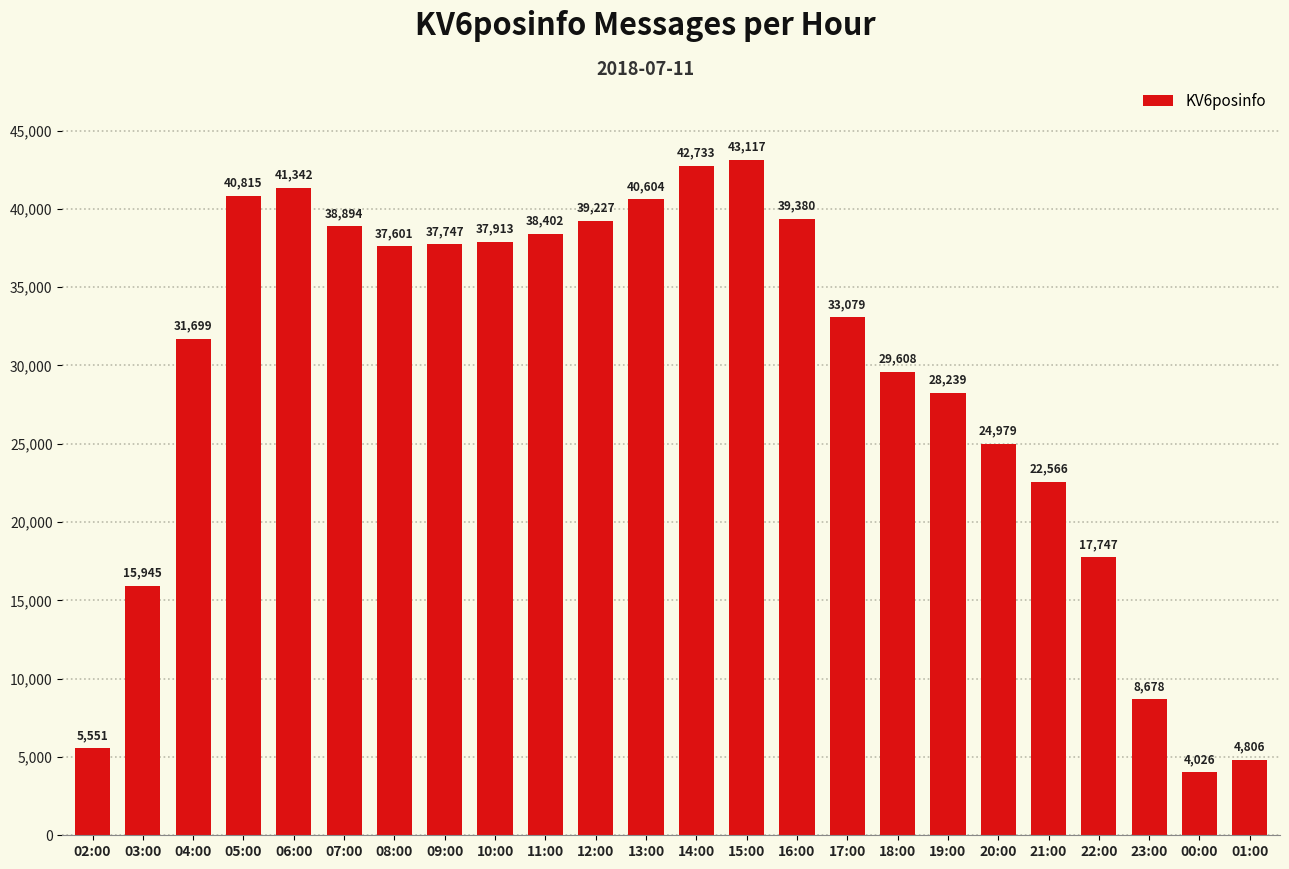

What is the difference between the maximum and second lowest values?

38311